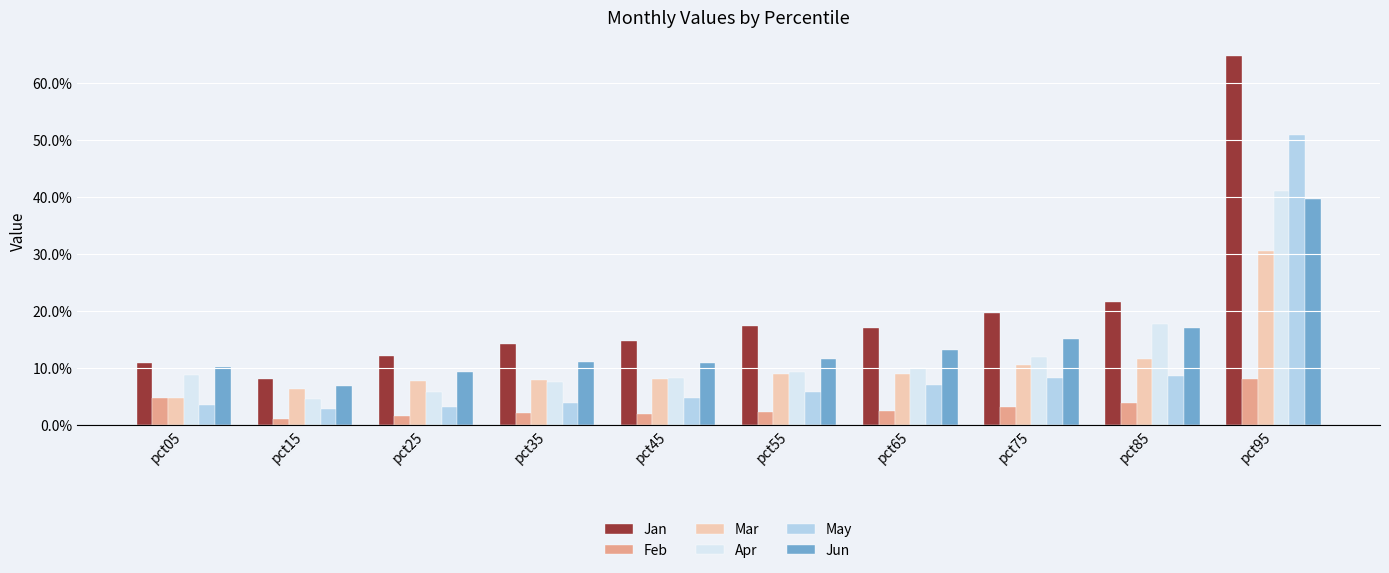

Does the chart contain any negative values?

No